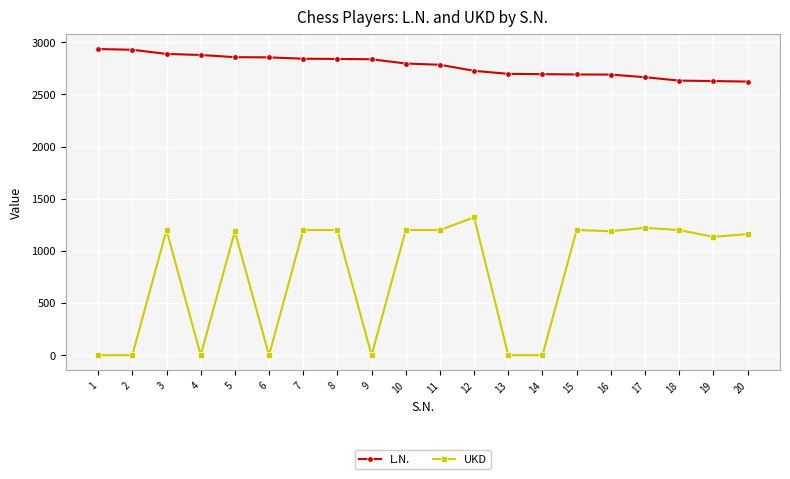

At 13, list the series in order from smallest to largest.

UKD, L.N.